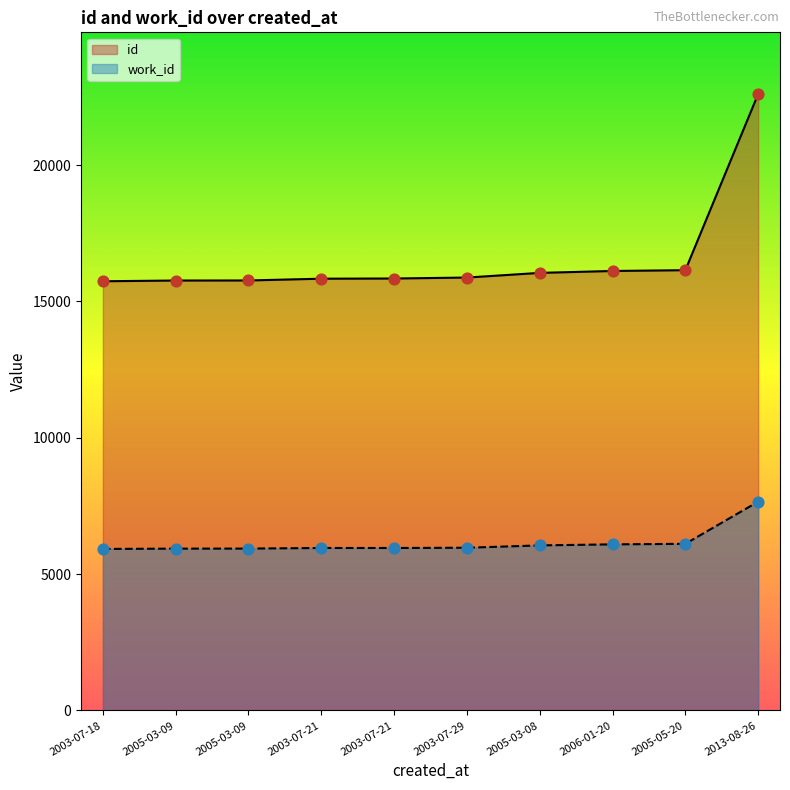

What are all the series names shown in the legend?

id, work_id